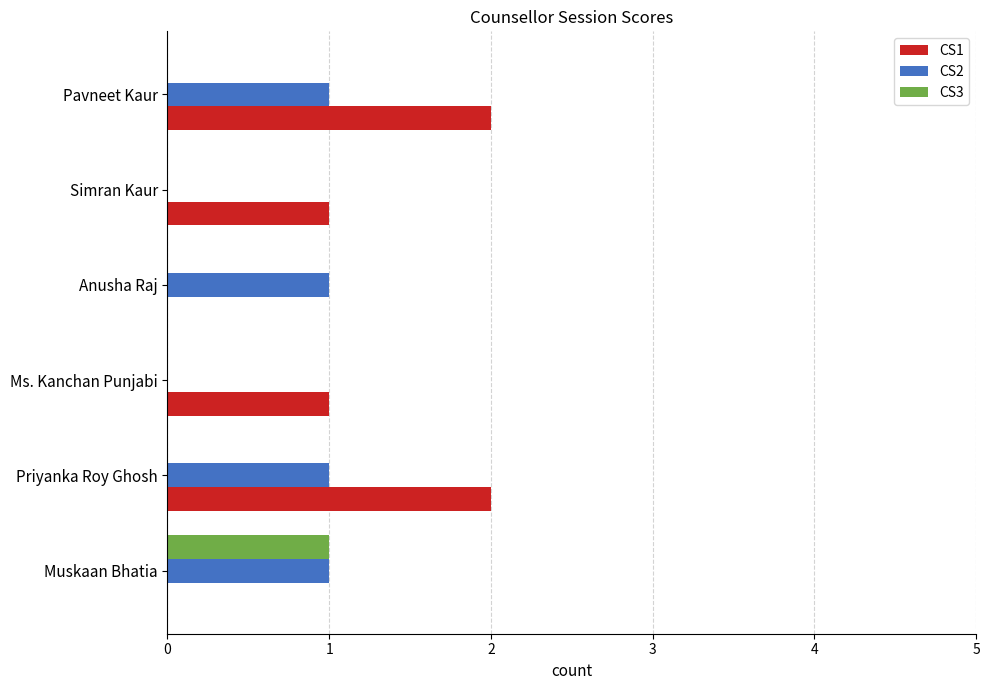

The CS3 series shows 0 at Anusha Raj. True or false?

True